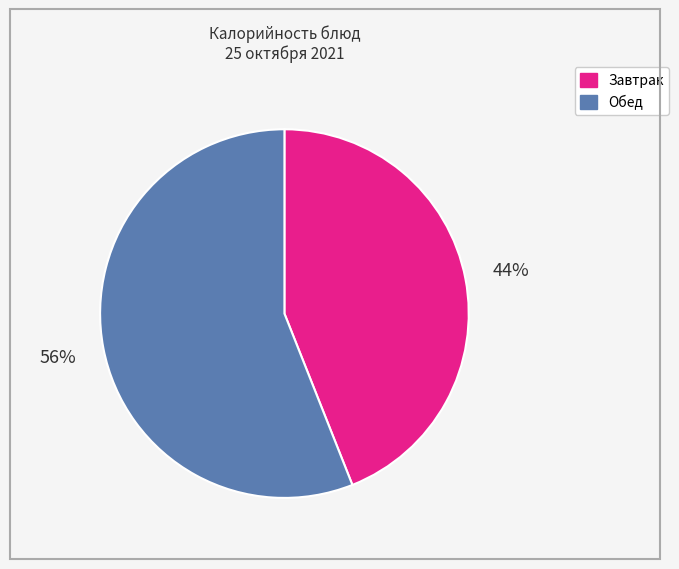

Is there any slice that represents more than half of the pie?

Yes